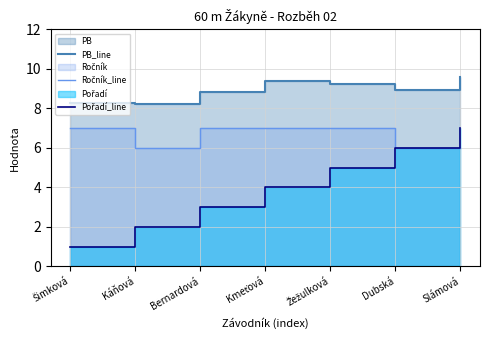

Which category has the highest value in the PB_line series?

Slámová